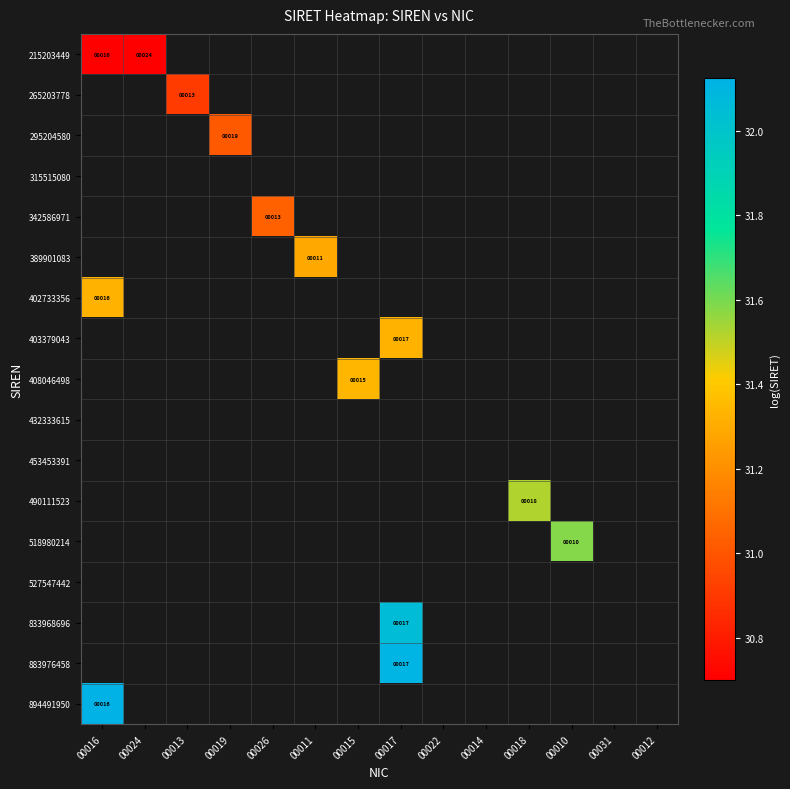

List the labels in order of 402733356 value, largest first.

00016, 00024, 00013, 00019, 00026, 00011, 00015, 00017, 00022, 00014, 00018, 00010, 00031, 00012